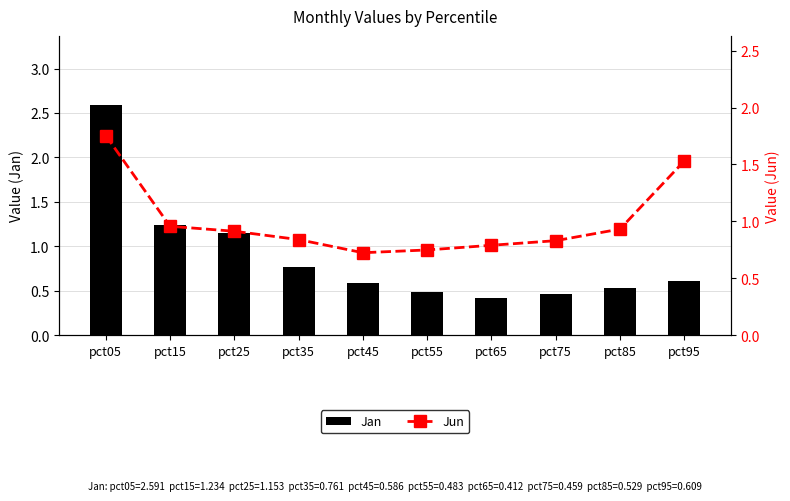

Which series has the widest spread of values?

Jan